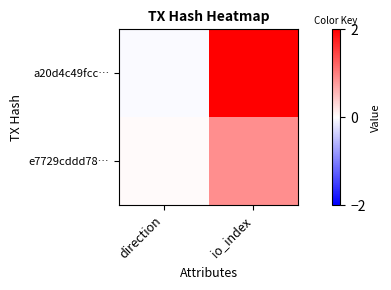

At direction, list the series in order from largest to smallest.

e7729cddd78…, a20d4c49fcc…